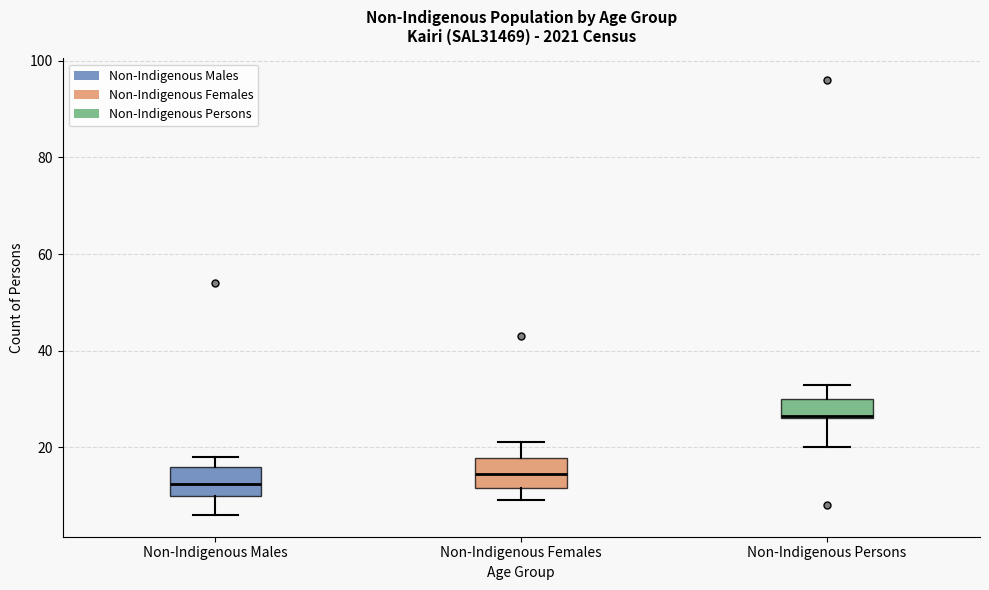

Which box's median line is the lowest?

Non-Indigenous Males